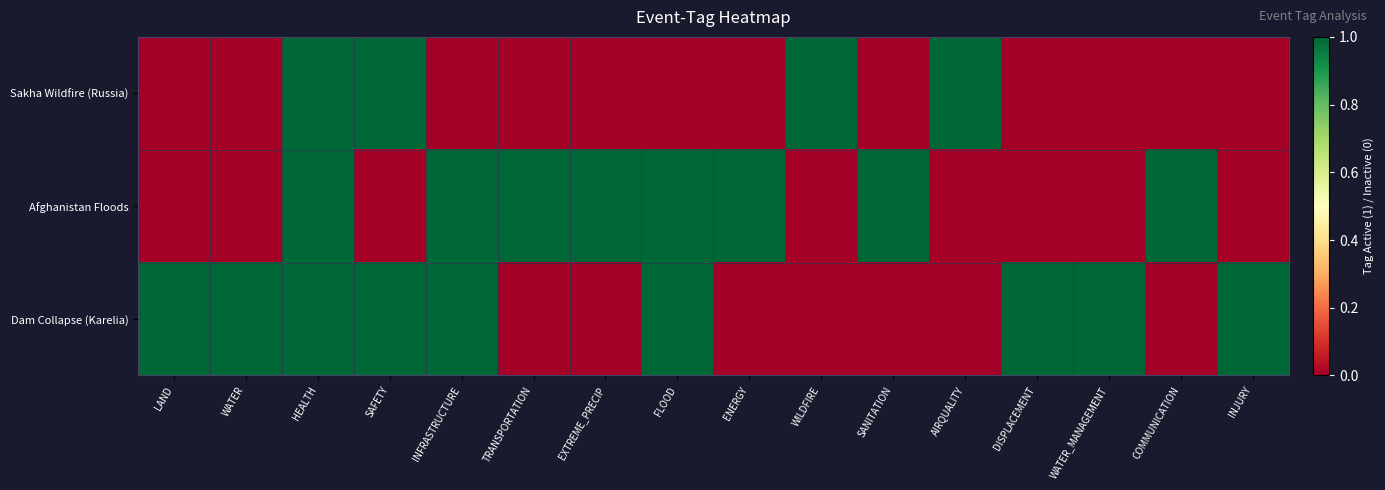

Which series has the largest range (max minus min)?

Sakha Wildfire (Russia)